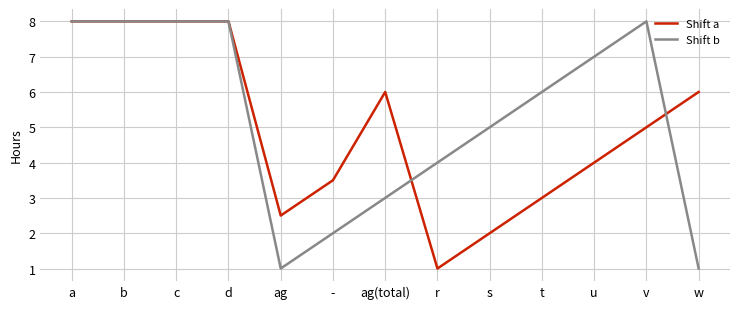

What is the difference between the maximum and minimum values in the Shift b series?

7.0